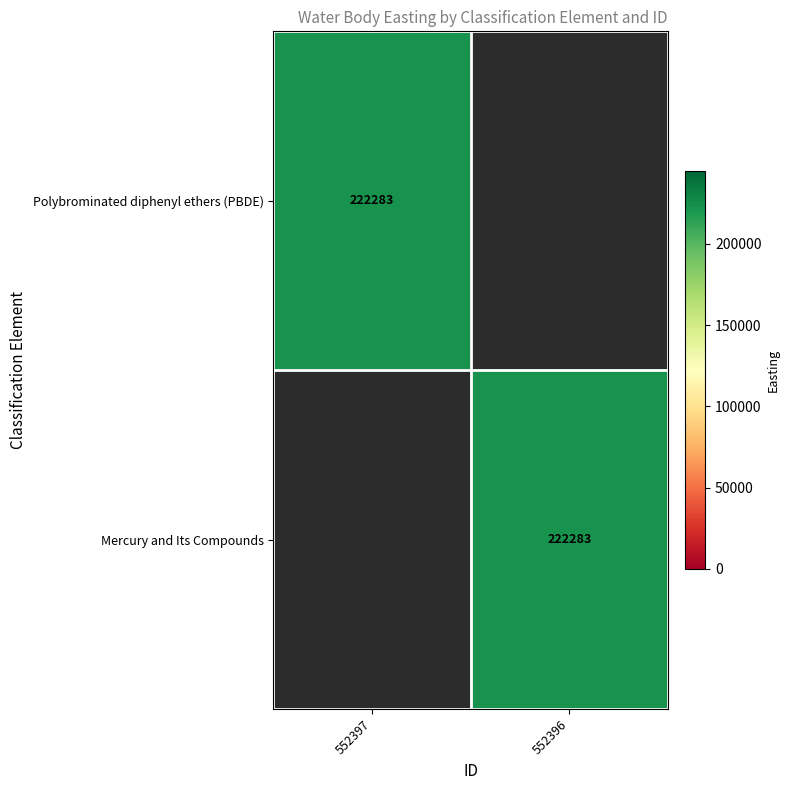

The Polybrominated diphenyl ethers (PBDE) series shows 222283 at 552397. True or false?

True